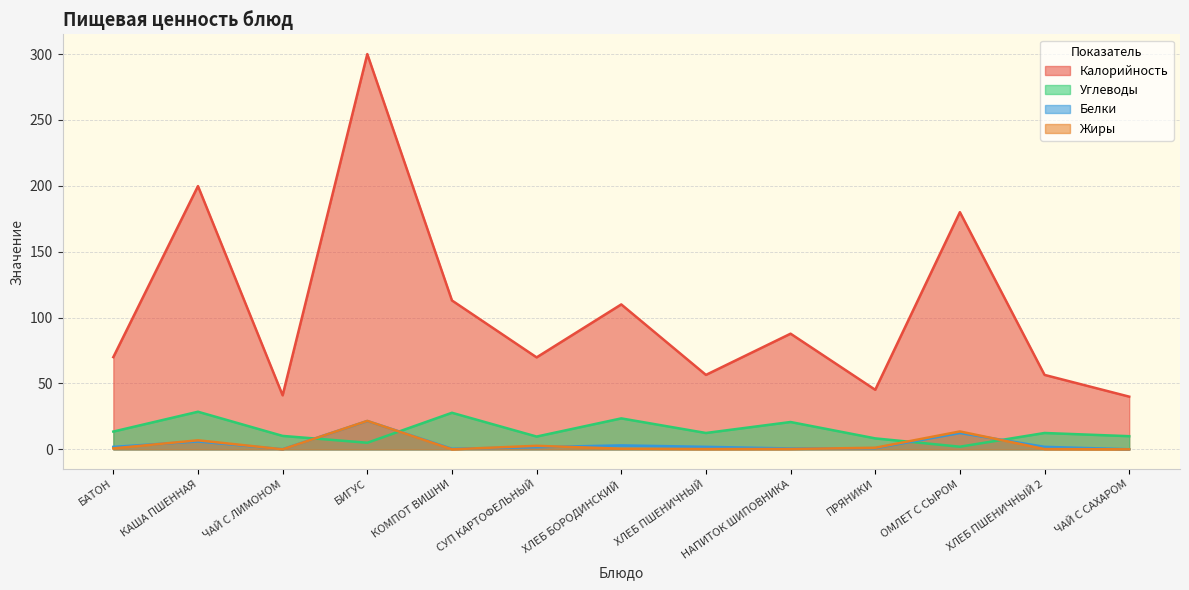

What is the difference between the maximum and second lowest values in the Углеводы series?

23.5